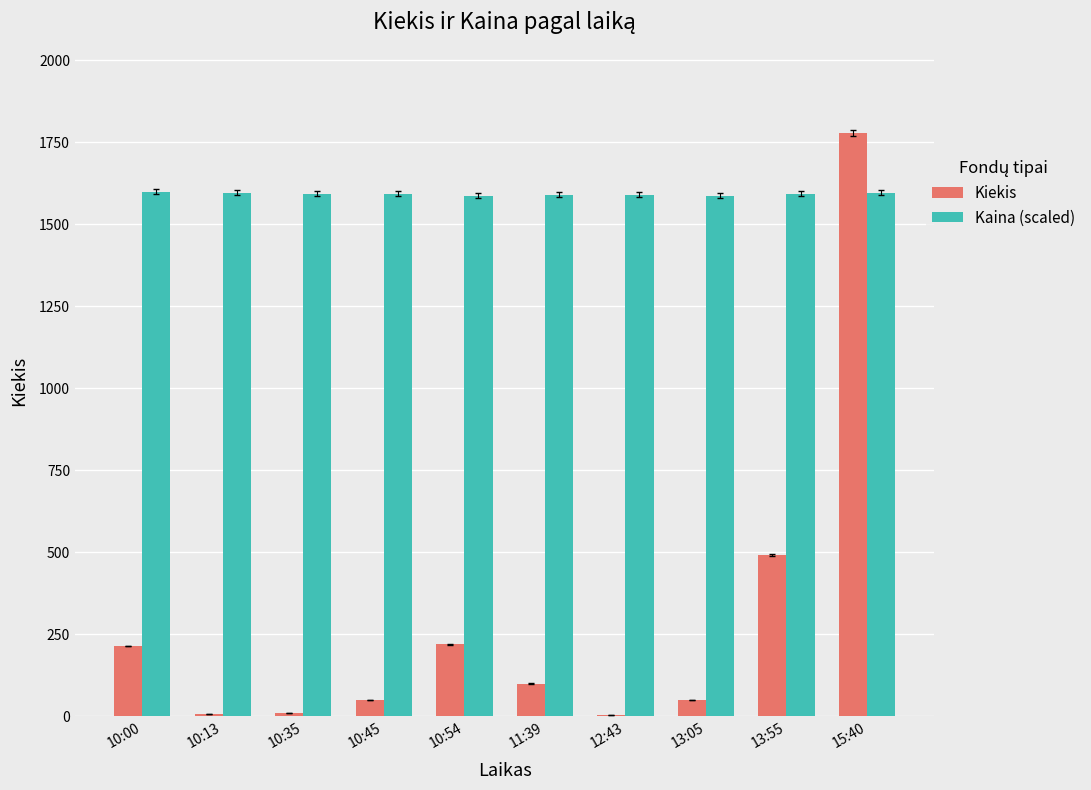

The value of Kiekis at 11:39 is 100.0. True or false?

True